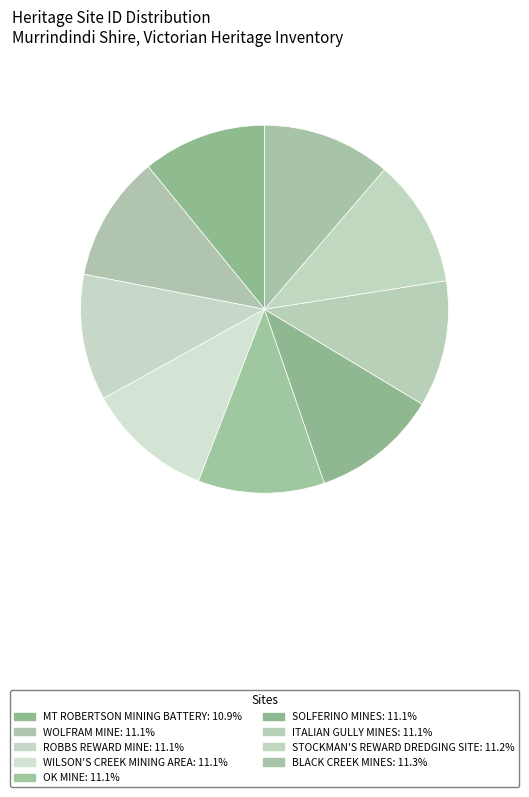

To the nearest percent, what percentage of the pie is MT ROBERTSON MINING BATTERY?

11%